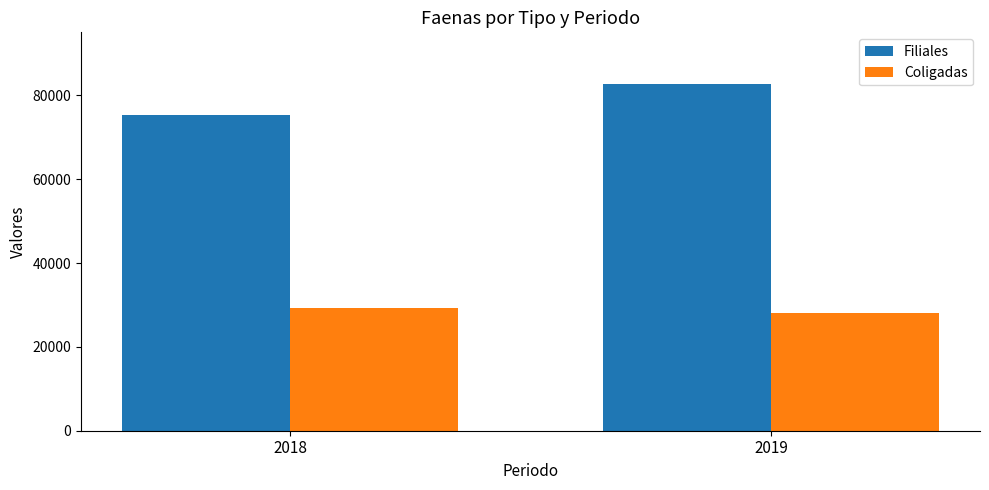

Reading left to right, list all the values displayed in this chart.

Filiales: 2018=75299	2019=82655
Coligadas: 2018=29209	2019=28092